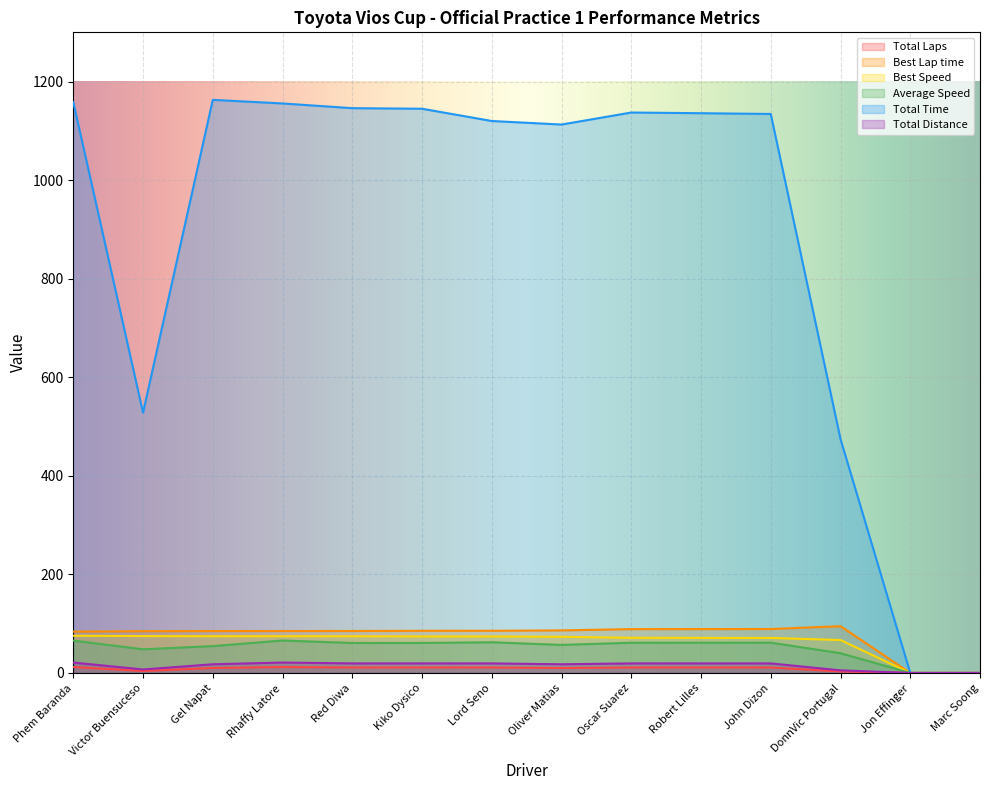

What is the maximum value shown in the chart?

1163.0